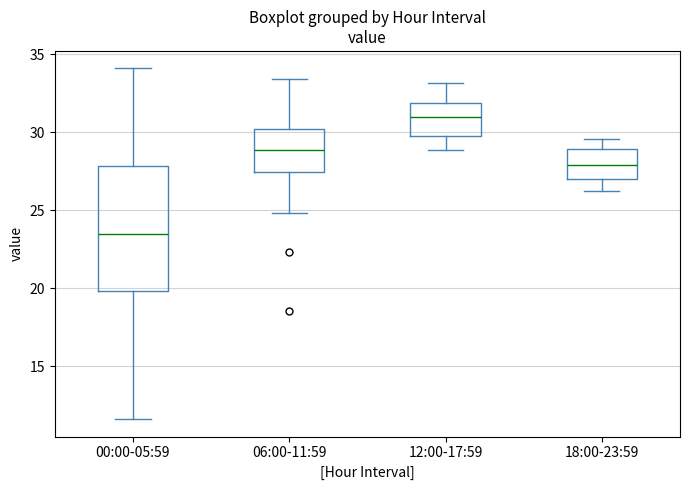

Reading left to right, transcribe this box plot: for each box, give where its median line is, the range the box spans, and where its two whiskers end, as read against the y-axis. The values are not printed on the chart, so give them approximately, as read against the axis.

00:00-05:59: median 23.5, box 20.0 to 28.0, whiskers 11.5 to 34.0
06:00-11:59: median 29.0, box 27.5 to 30.0, whiskers 25.0 to 33.5
12:00-17:59: median 31.0, box 30.0 to 32.0, whiskers 29.0 to 33.0
18:00-23:59: median 28.0, box 27.0 to 29.0, whiskers 26.5 to 29.5